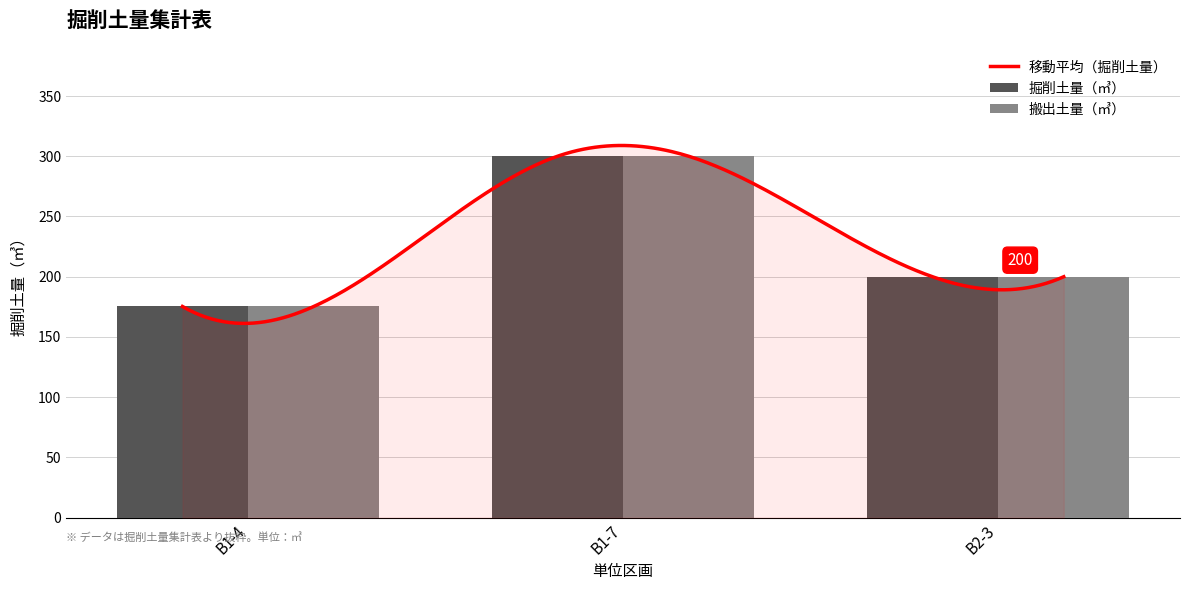

How many groups of bars are there?

3